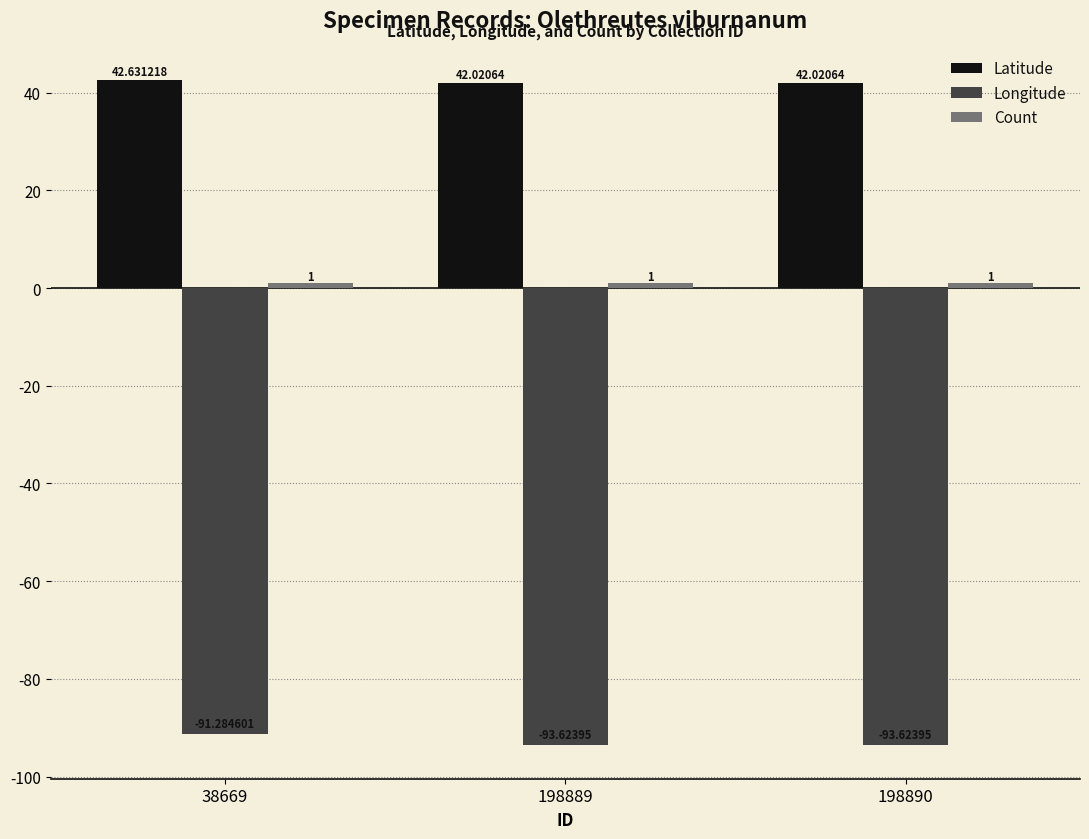

What is the total value across all series at 38669?

-47.7